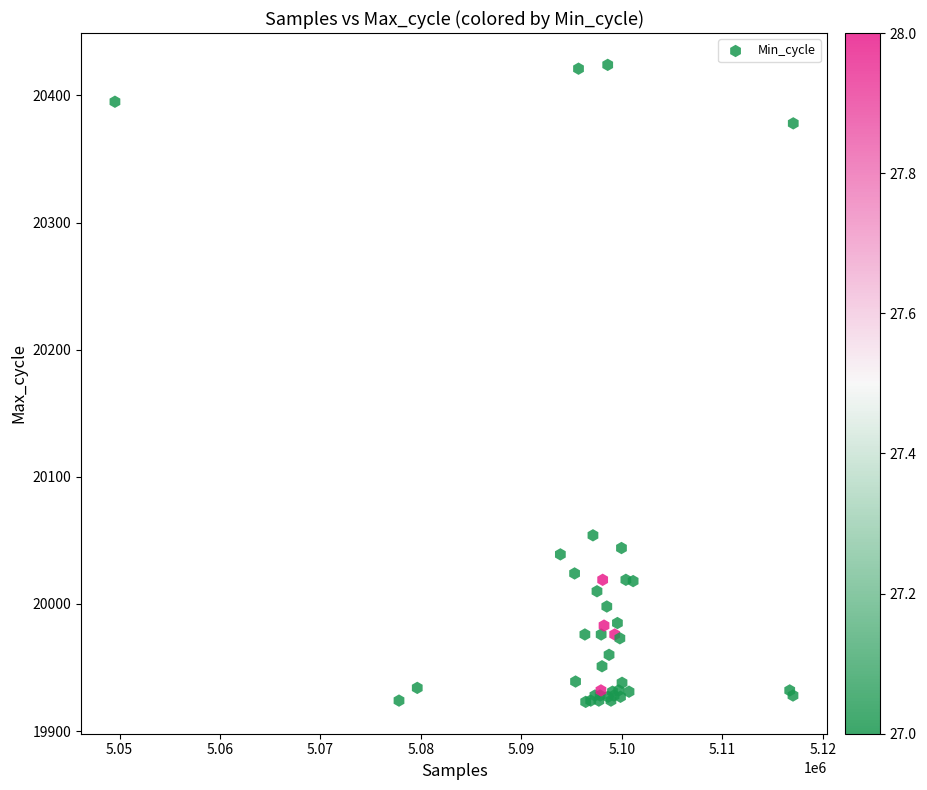

What Y value in the scatter plot is closest to 20173?

20054